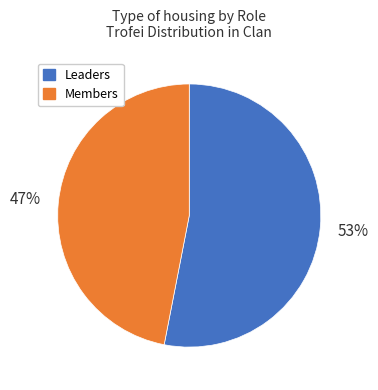

Is there a majority slice in this chart?

Yes